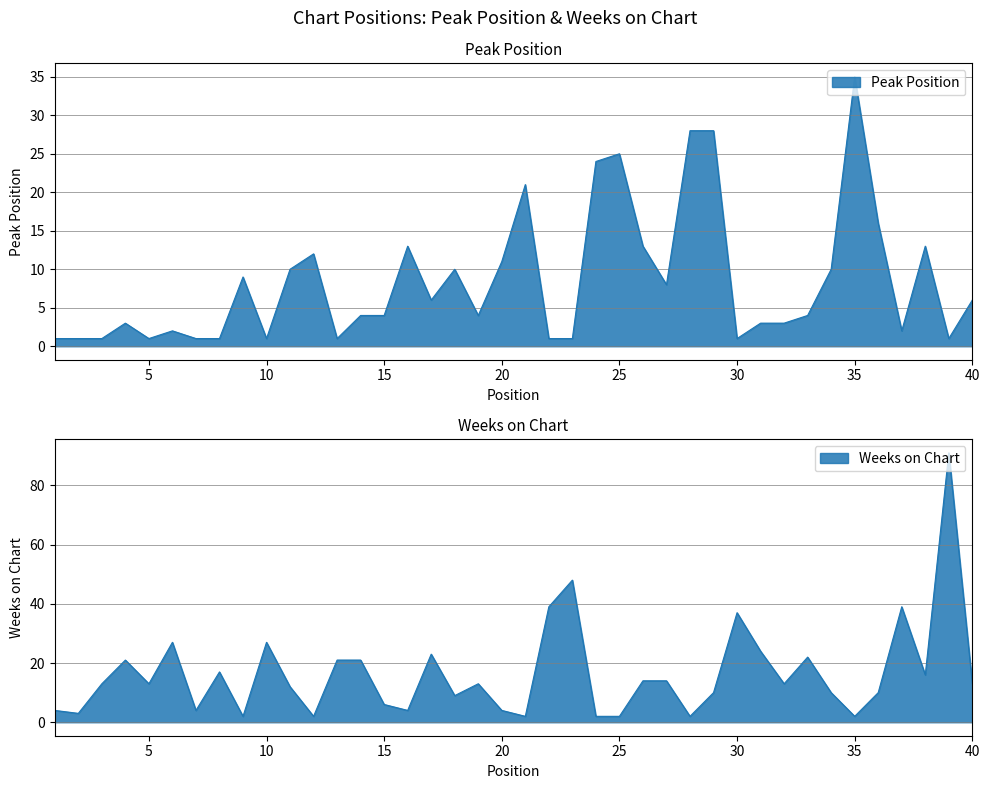

At which category does the chart reach its peak across all series?

39